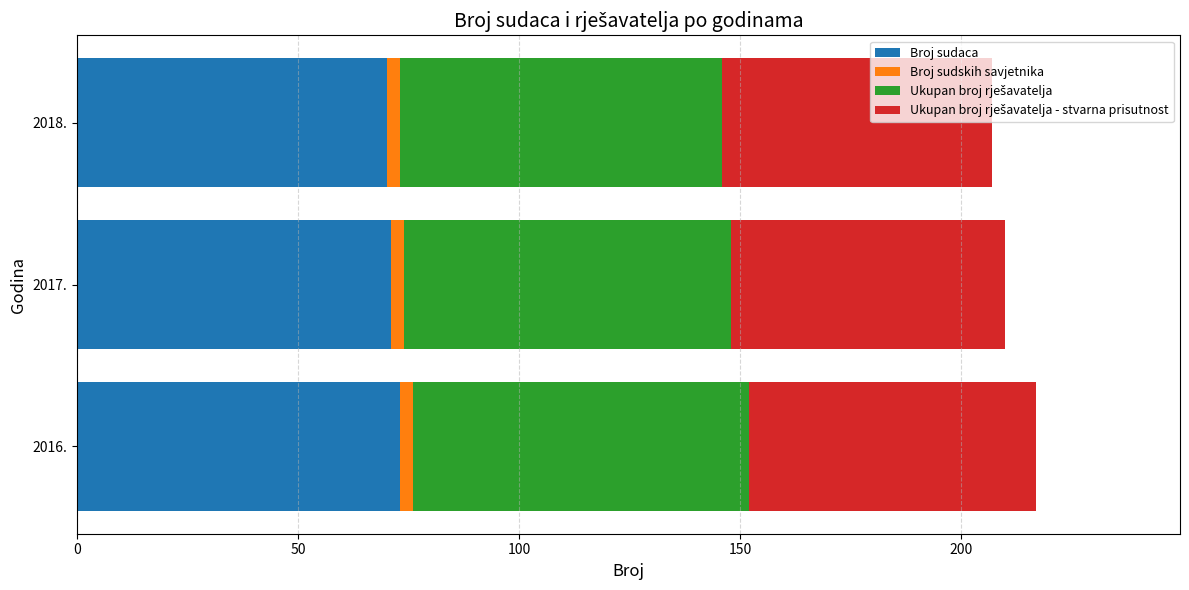

The Broj sudaca series shows 49 at 2018.. True or false?

False